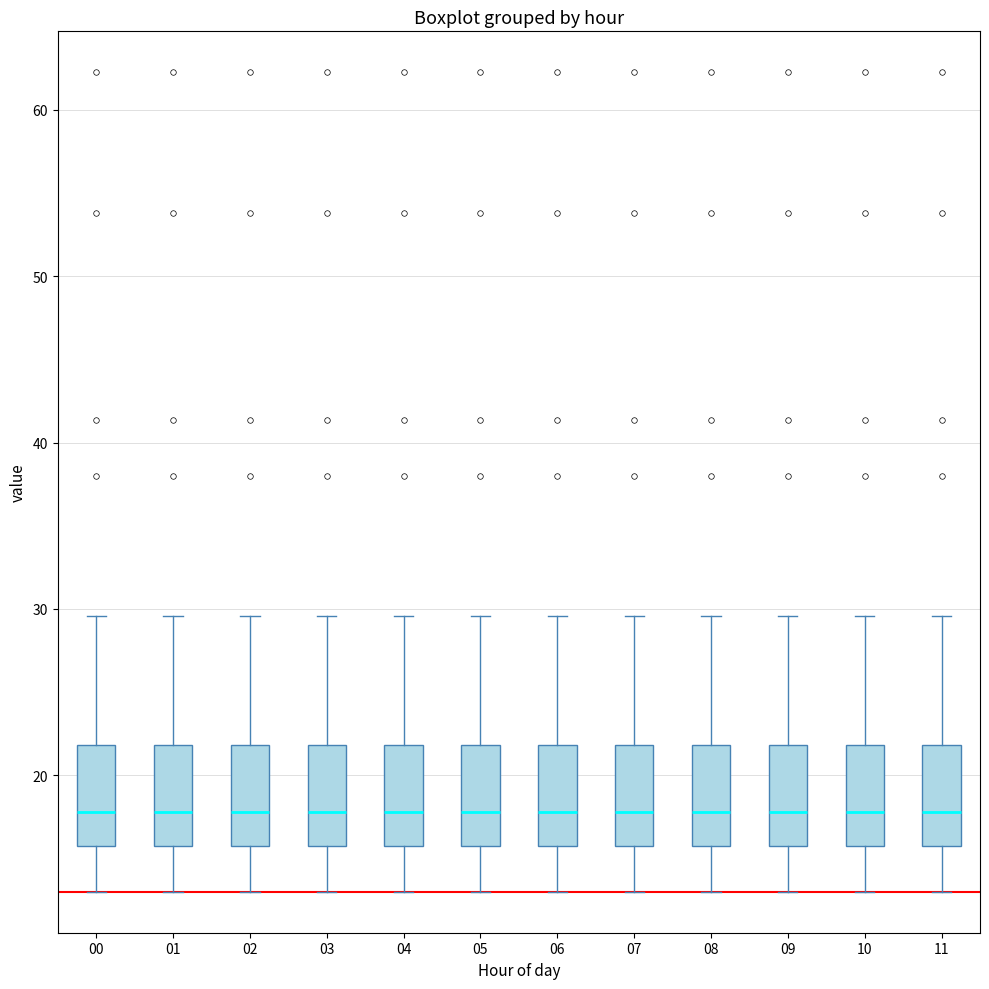

Reading left to right, transcribe this box plot: for each box, give where its median line is, the range the box spans, and where its two whiskers end, as read against the y-axis. The values are not printed on the chart, so give them approximately, as read against the axis.

00: median 18, box 16 to 22, whiskers 13 to 30
01: median 18, box 16 to 22, whiskers 13 to 30
02: median 18, box 16 to 22, whiskers 13 to 30
03: median 18, box 16 to 22, whiskers 13 to 30
04: median 18, box 16 to 22, whiskers 13 to 30
05: median 18, box 16 to 22, whiskers 13 to 30
06: median 18, box 16 to 22, whiskers 13 to 30
07: median 18, box 16 to 22, whiskers 13 to 30
08: median 18, box 16 to 22, whiskers 13 to 30
09: median 18, box 16 to 22, whiskers 13 to 30
10: median 18, box 16 to 22, whiskers 13 to 30
11: median 18, box 16 to 22, whiskers 13 to 30